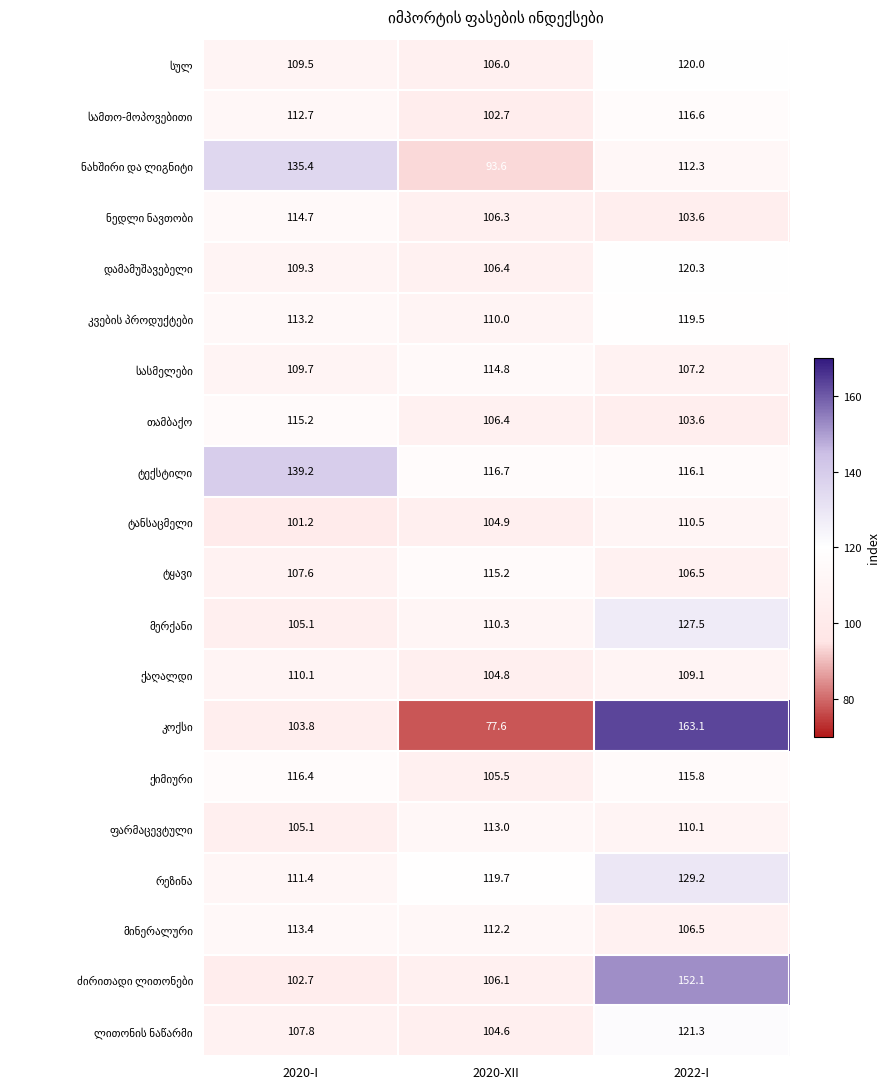

At which category is the sum across all series the highest?

2022-I